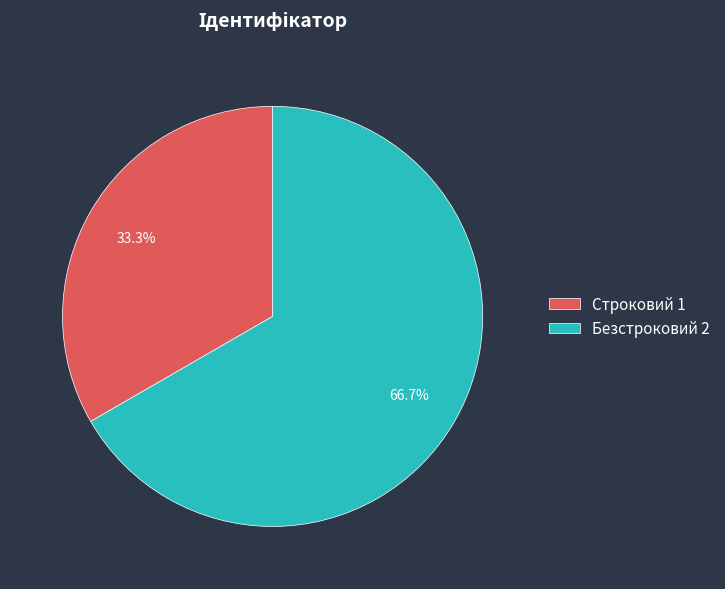

Combined, do Безстроковий and Строковий account for over 50%?

Yes